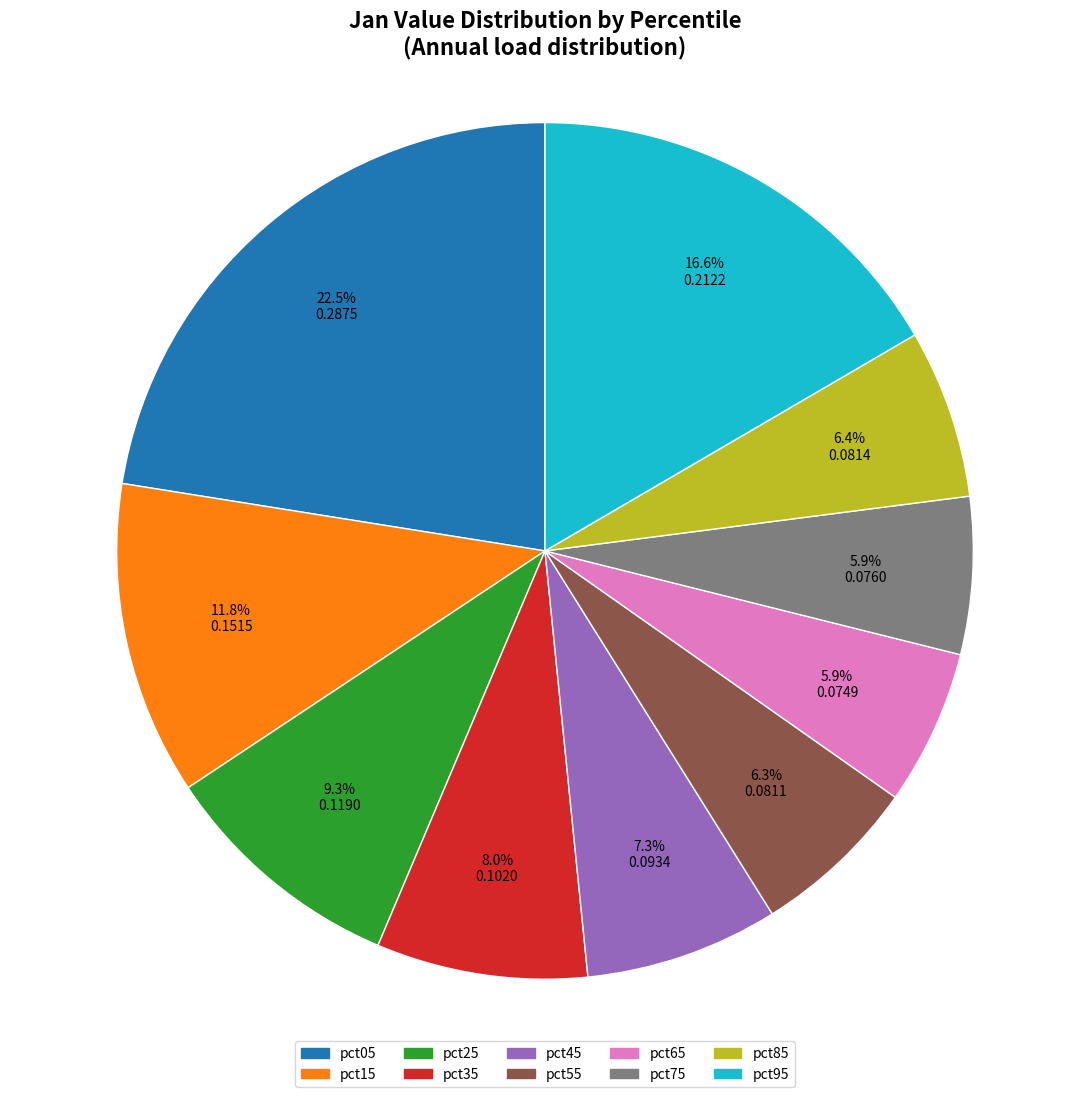

Count the number of slices in the pie.

10